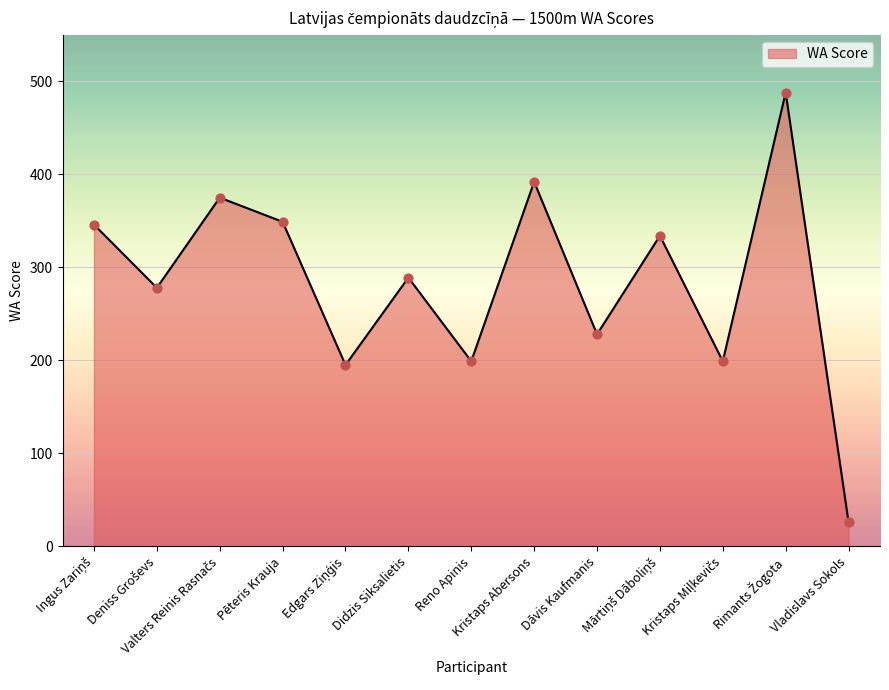

What is the ratio of the value at Reno Apinis to the value at Didzis Siksalietis?

0.7